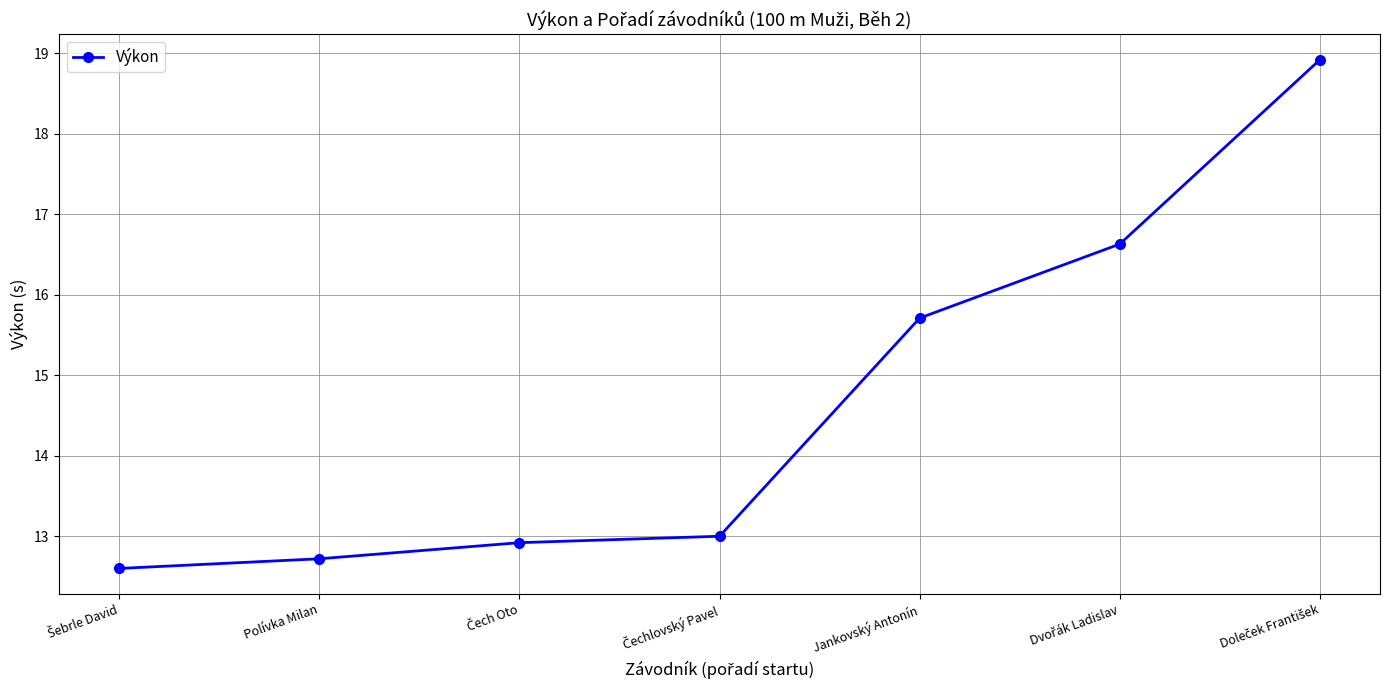

What is the average value?

14.6